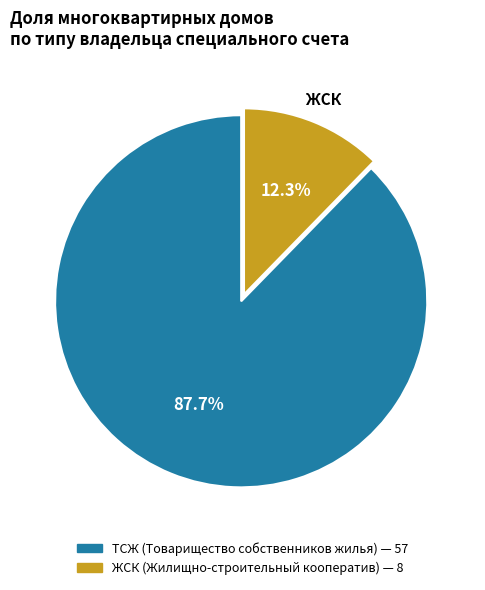

Does any single category account for the majority?

Yes